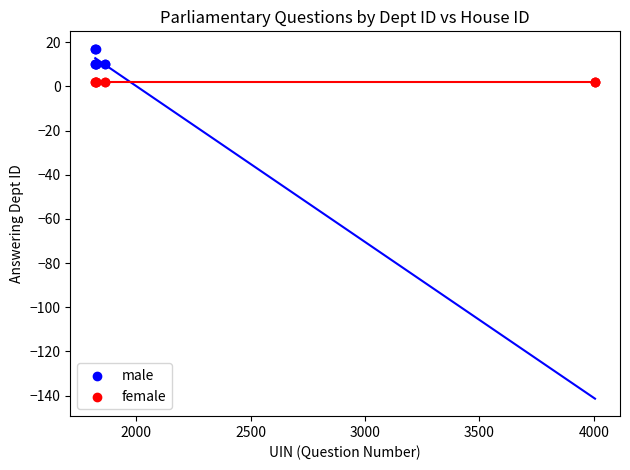

Which series reaches the maximum Y coordinate?

male